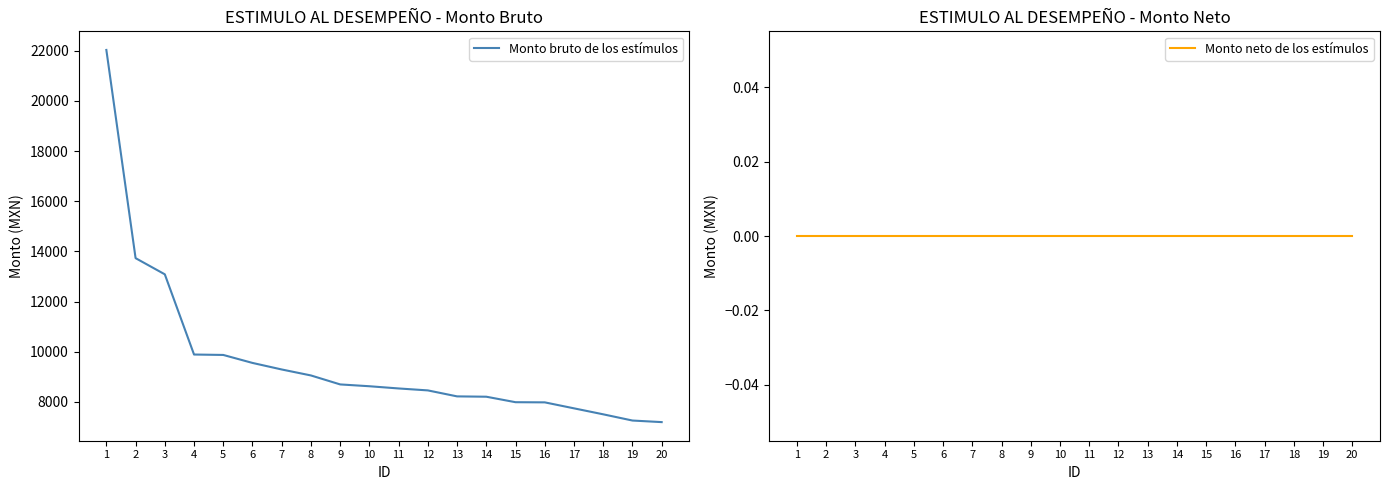

True or false: Monto bruto de los estímulos has more than 1 points higher than both neighbors.

False